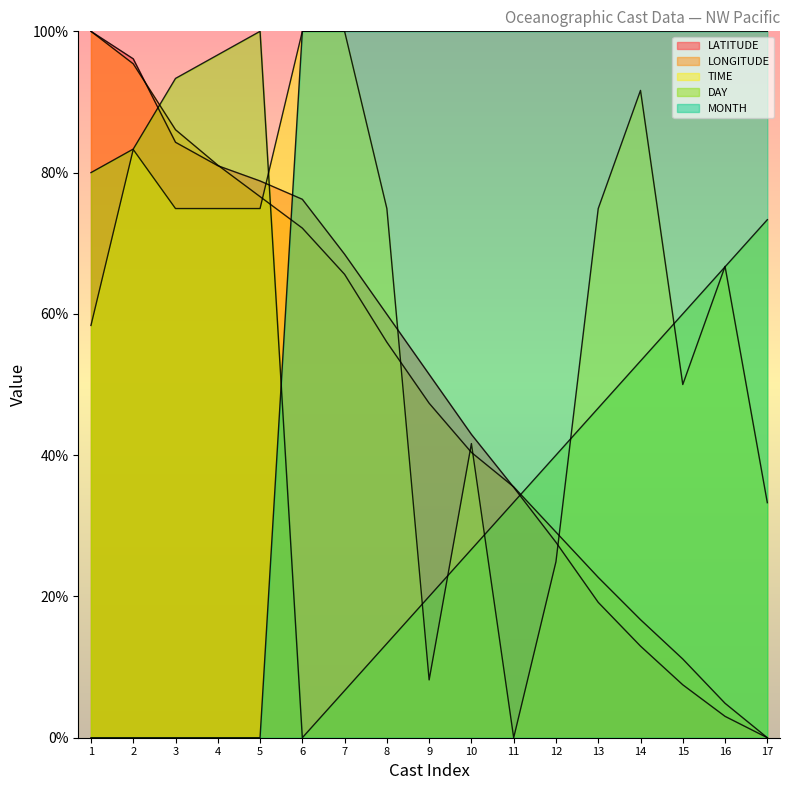

Count the number of categories in the chart.

17